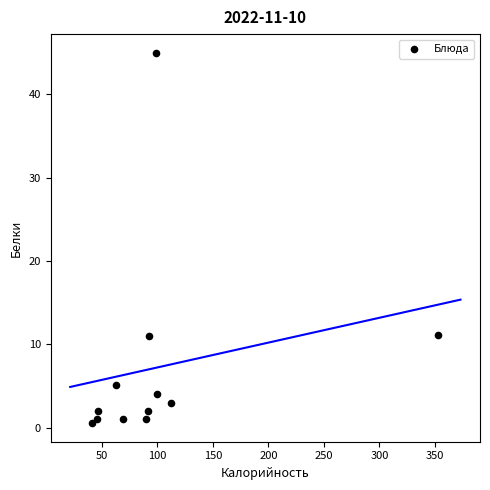

What is the average Y value?

7.2